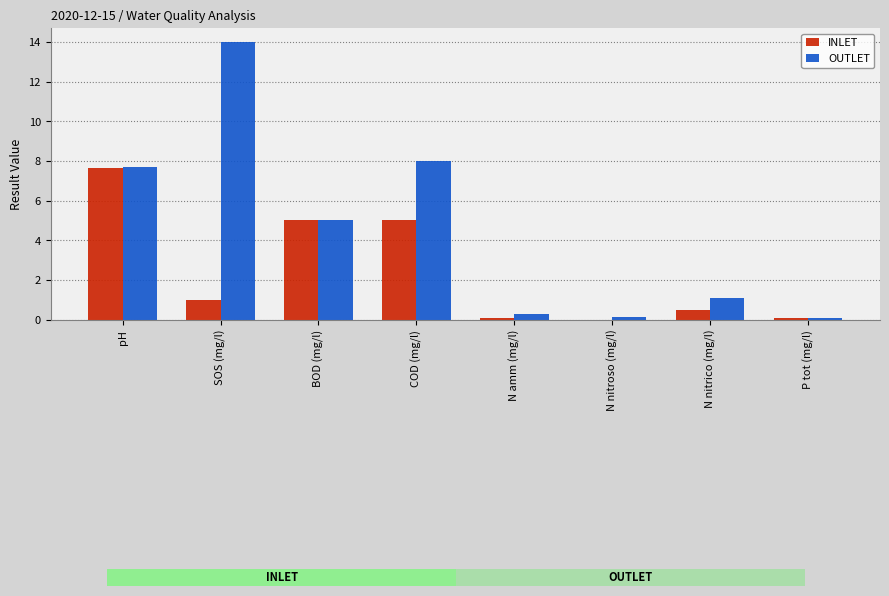

What is the total value across all series at COD (mg/l)?

13.0